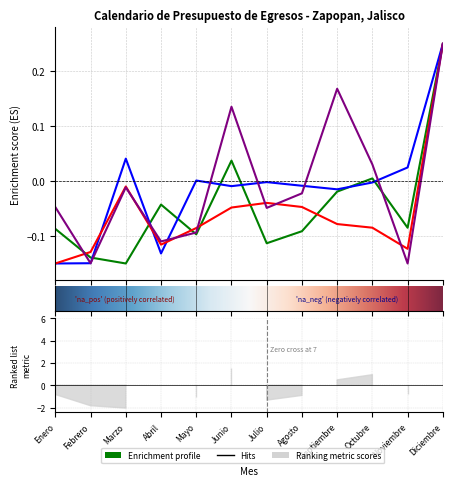

Reading left to right, transcribe all the data shown in this chart.

Servicios Personales: Enero=-0.1	Febrero=-0.1	Marzo=-0.1	Abril=-0.0	Mayo=-0.1	Junio=0.0	Julio=-0.1	Agosto=-0.1	Septiembre=-0.0	Octubre=0.0	Noviembre=-0.1	Diciembre=0.2
Materiales y Suministros: Enero=-0.1	Febrero=-0.1	Marzo=0.0	Abril=-0.1	Mayo=0.0	Junio=-0.0	Julio=-0.0	Agosto=-0.0	Septiembre=-0.0	Octubre=-0.0	Noviembre=0.0	Diciembre=0.2
Servicios Generales: Enero=-0.1	Febrero=-0.1	Marzo=-0.0	Abril=-0.1	Mayo=-0.1	Junio=-0.0	Julio=-0.0	Agosto=-0.0	Septiembre=-0.1	Octubre=-0.1	Noviembre=-0.1	Diciembre=0.2
Transferencias: Enero=-0.0	Febrero=-0.1	Marzo=-0.0	Abril=-0.1	Mayo=-0.1	Junio=0.1	Julio=-0.0	Agosto=-0.0	Septiembre=0.2	Octubre=0.0	Noviembre=-0.1	Diciembre=0.2